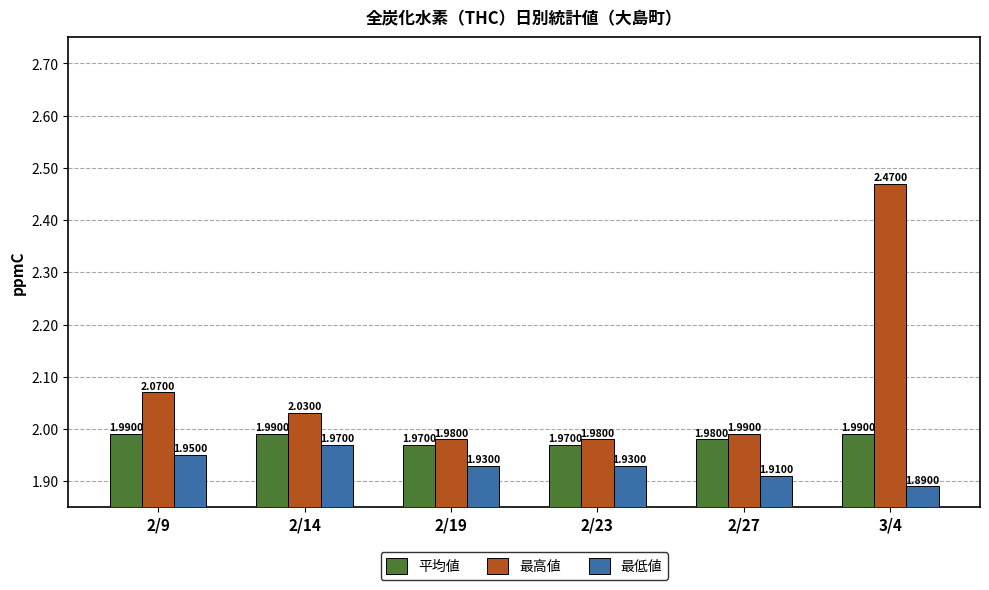

List the series in order of their overall mean, highest first.

最高値, 平均値, 最低値